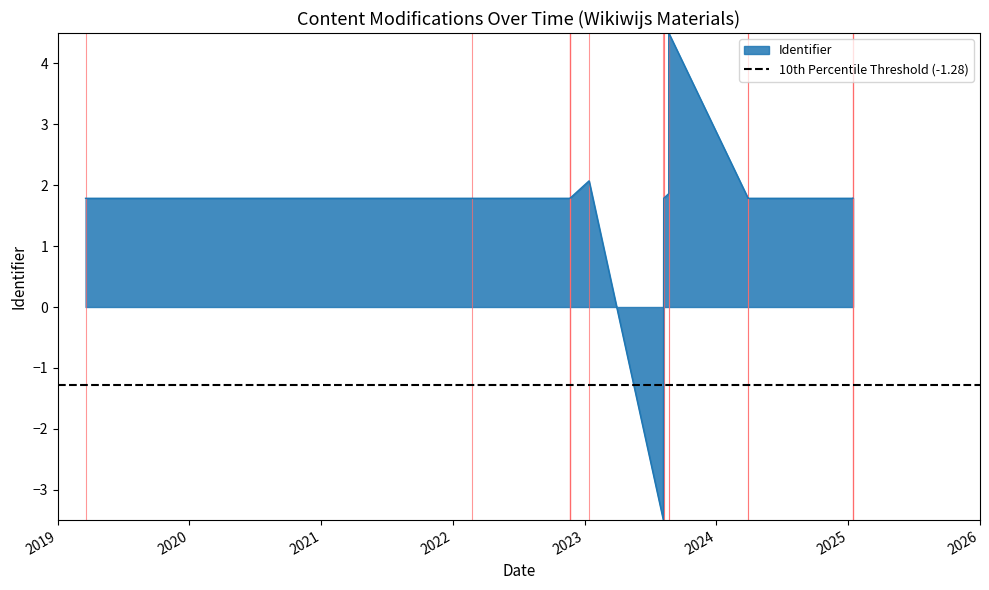

How many distinct data groups are displayed?

1